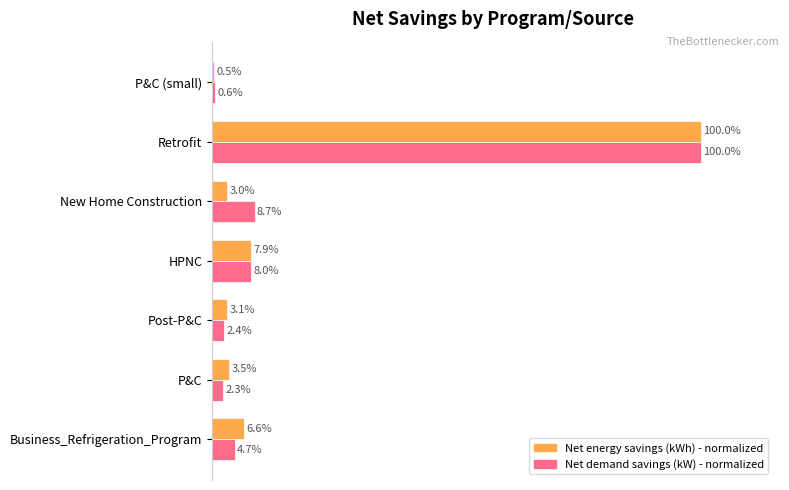

Which label corresponds to the smallest value in the chart?

P&C (small)